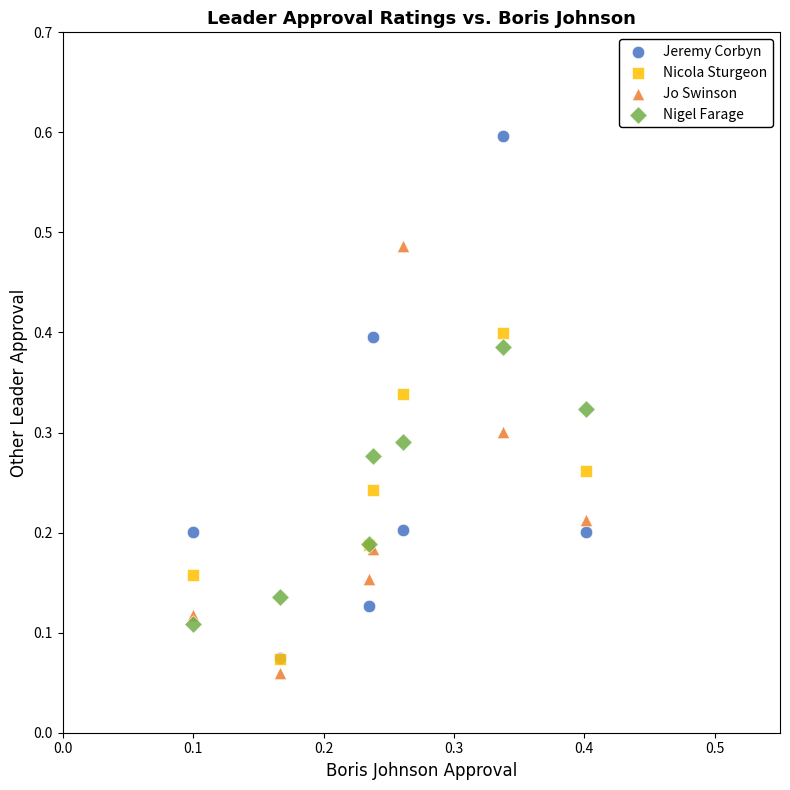

What are all the series names shown in the legend?

Jeremy Corbyn, Nicola Sturgeon, Jo Swinson, Nigel Farage